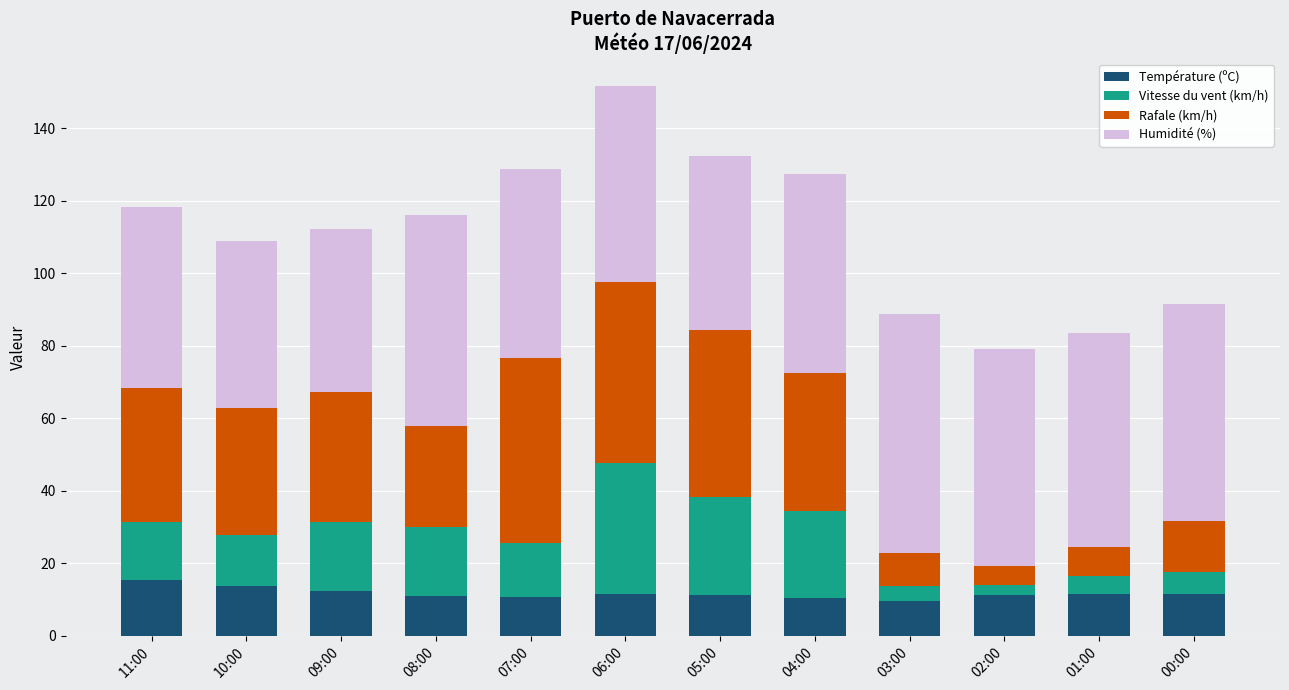

What are all the series names shown in the legend?

Température (ºC), Vitesse du vent (km/h), Rafale (km/h), Humidité (%)